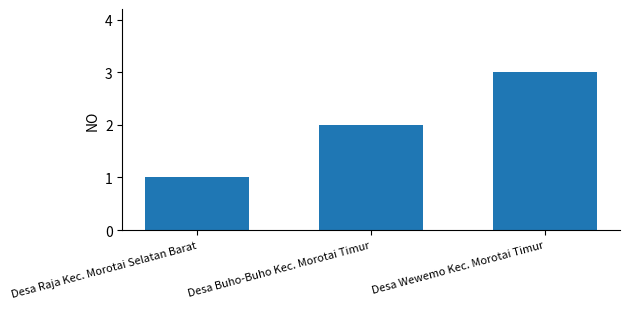

What is the smallest value displayed?

1